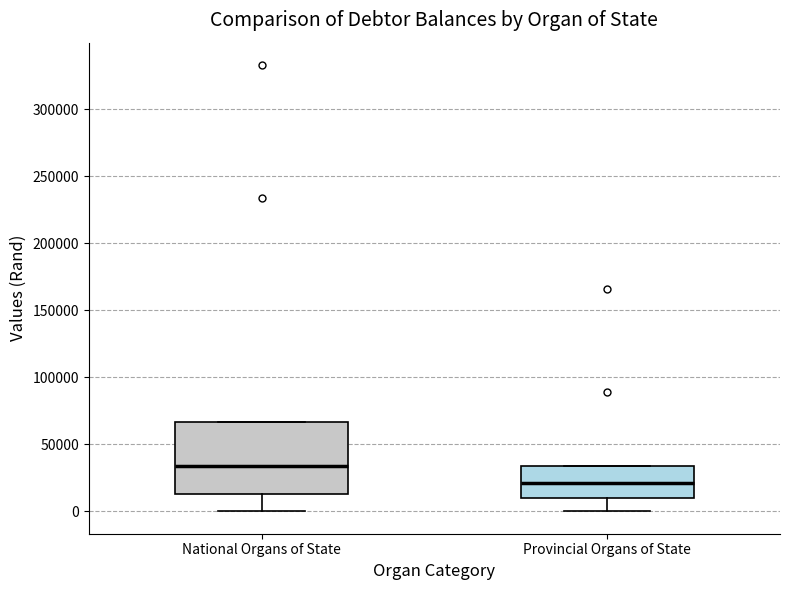

Which box is the tallest, from its lower edge to its upper edge?

National Organs of State